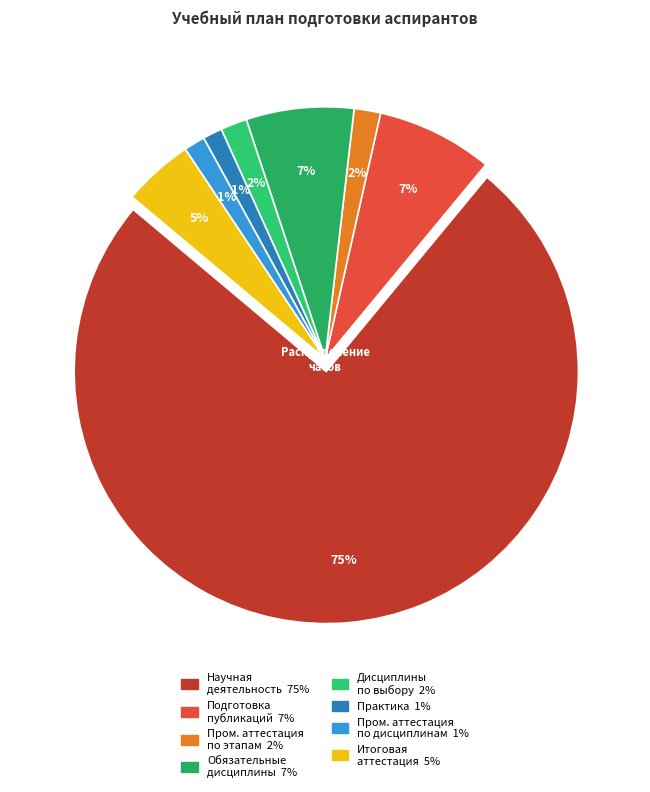

Count the number of slices in the pie.

8